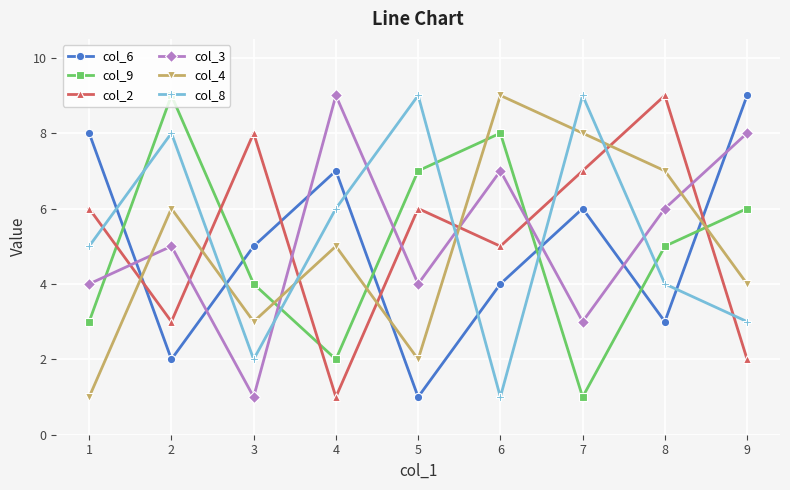

How many times do col_4 and col_8 cross each other?

5